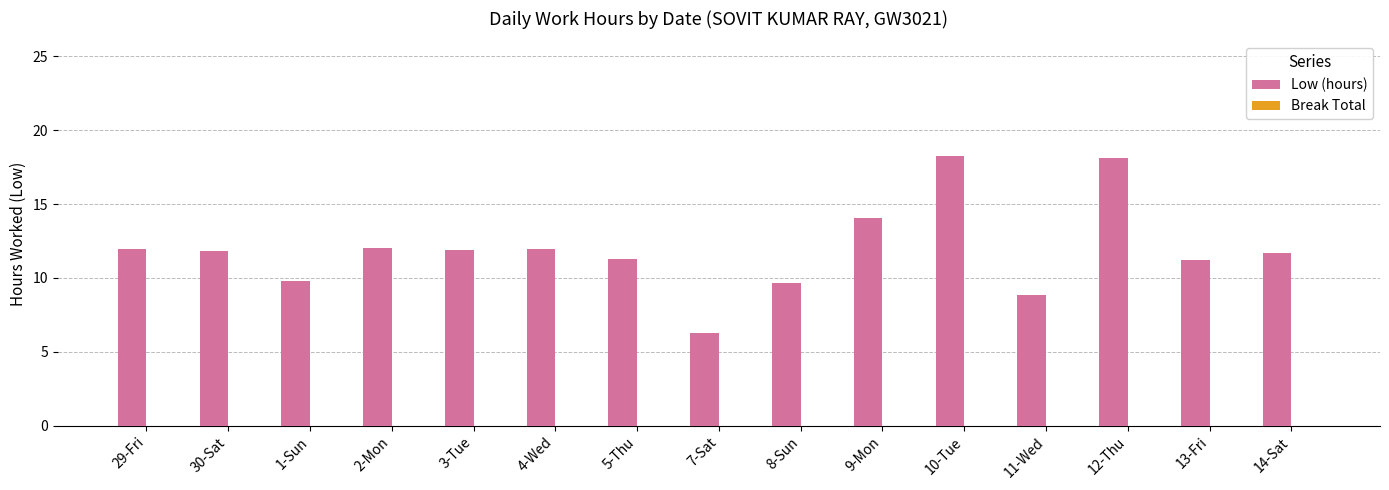

What is the sum of the values at 1-Sun and 4-Wed?

21.7